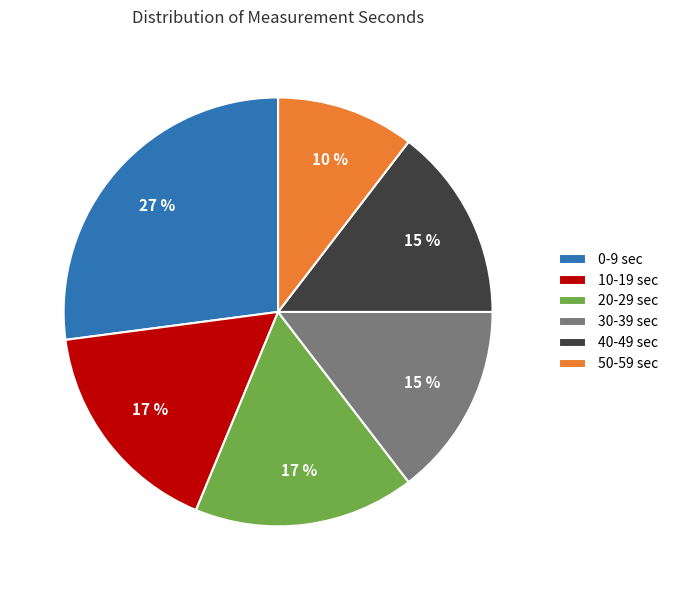

Is there any slice that represents more than half of the pie?

No